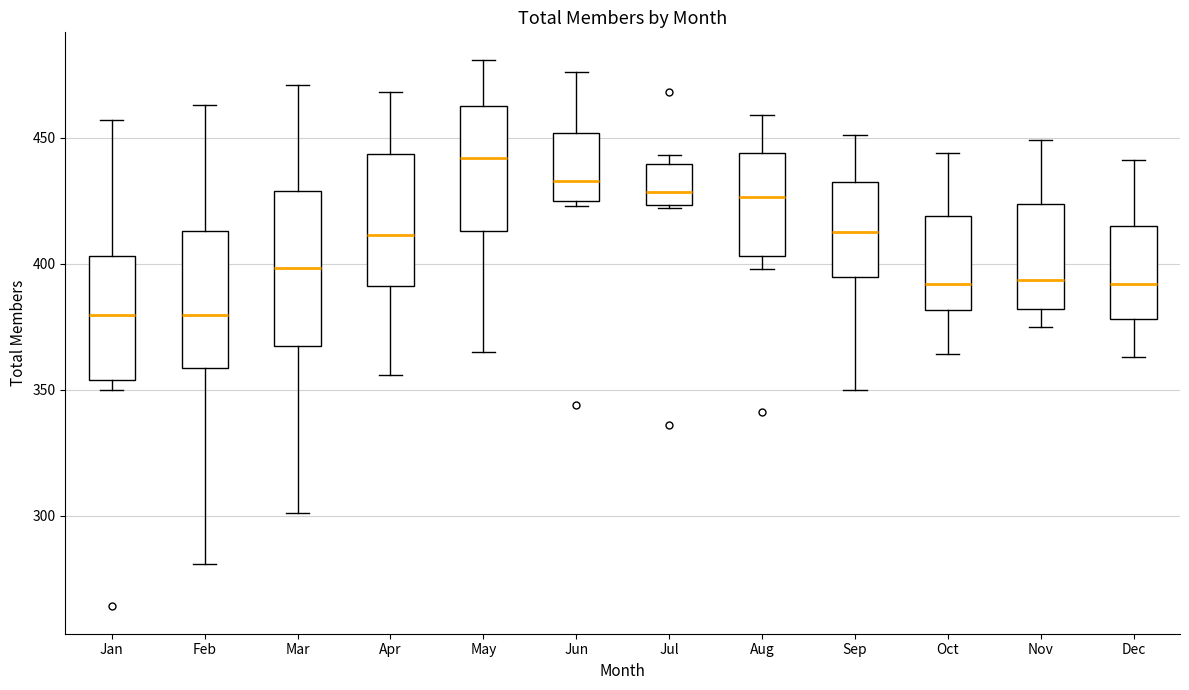

Which box is the tallest, from its lower edge to its upper edge?

Mar